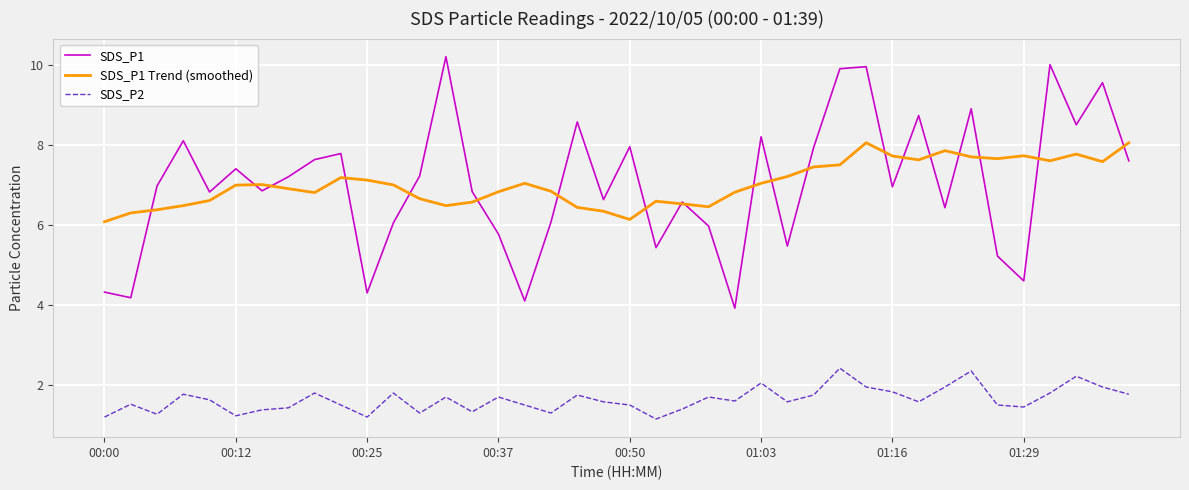

Rank the series by their maximum value, from highest to lowest.

SDS_P1, SDS_P1 Trend (smoothed), SDS_P2